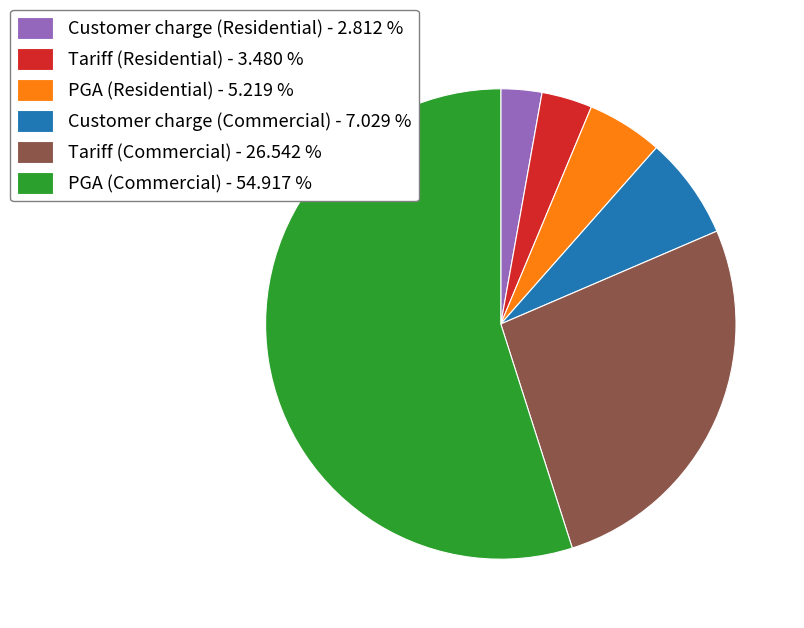

Which category has the biggest portion of the pie?

PGA (Commercial)